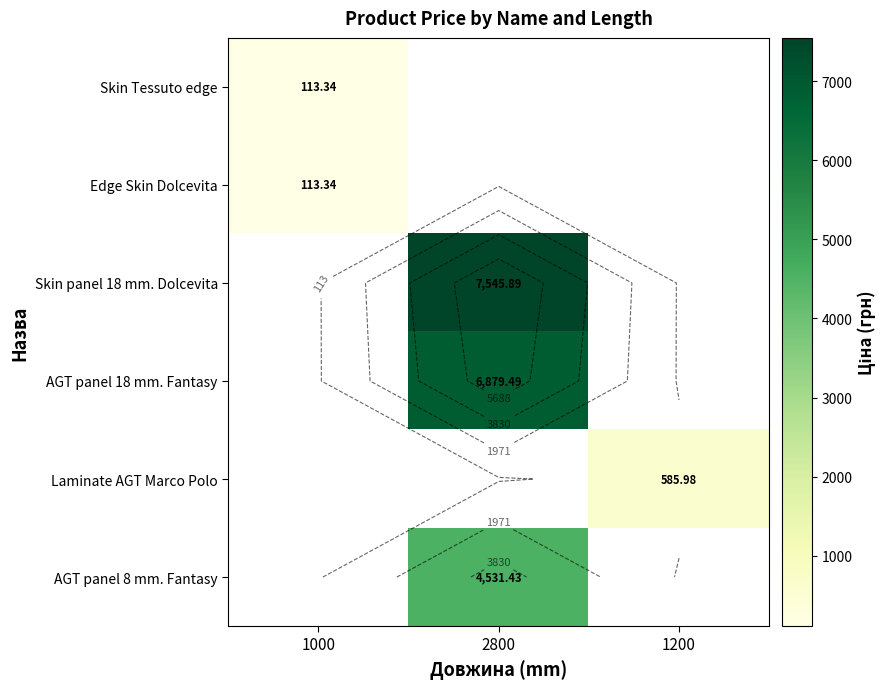

What is the smallest value displayed?

113.3